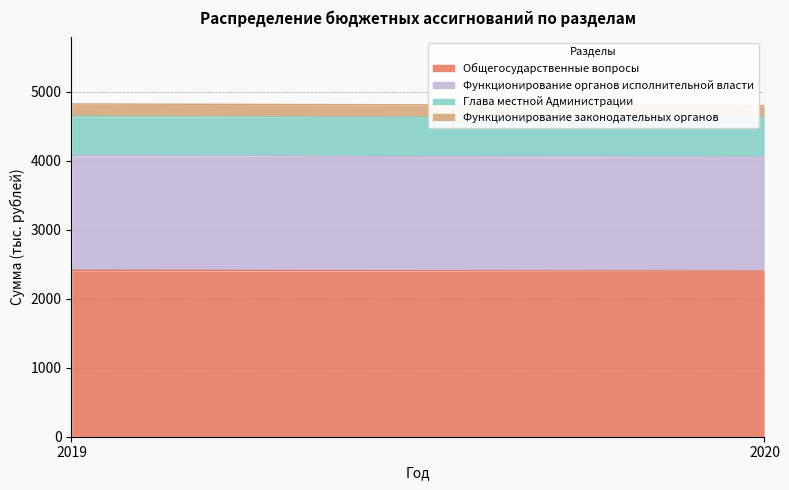

Rank the series at 2020 from highest to lowest value.

Общегосударственные вопросы, Функционирование органов исполнительной власти, Глава местной Администрации, Функционирование законодательных органов